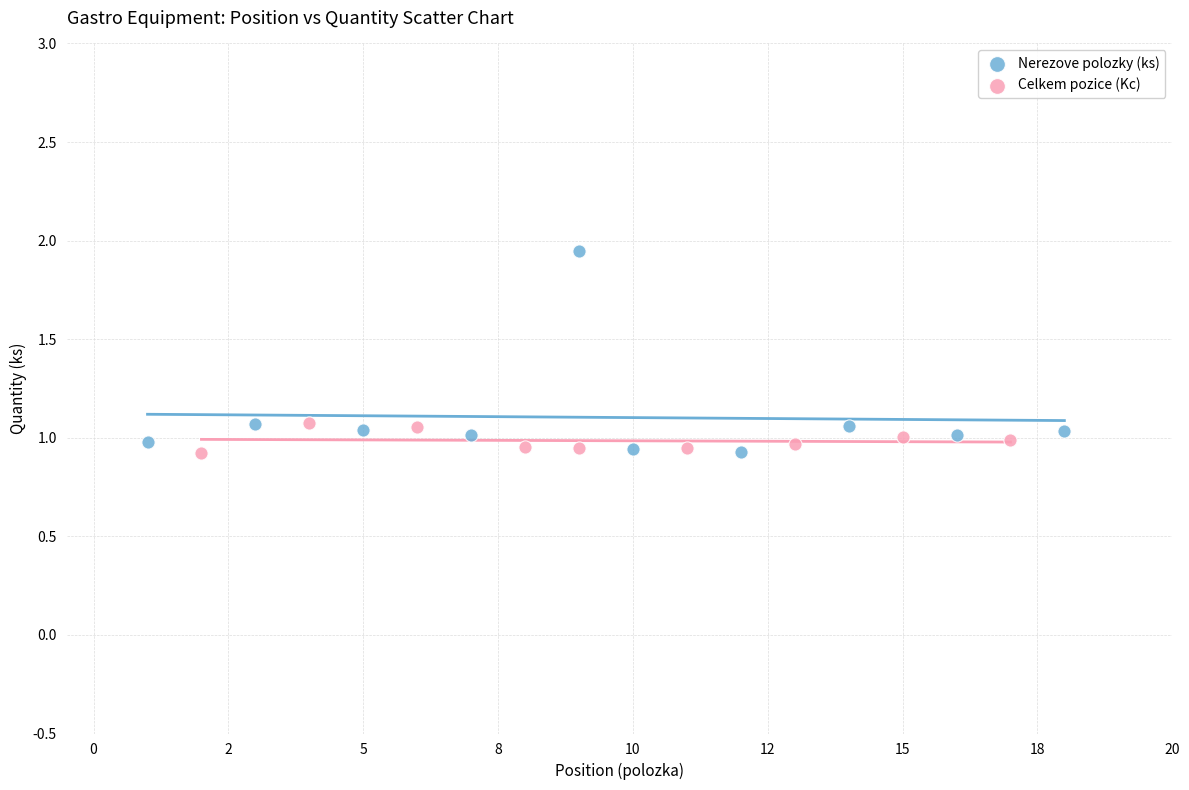

Which series has the largest Y range (max minus min)?

Nerezove polozky (ks)